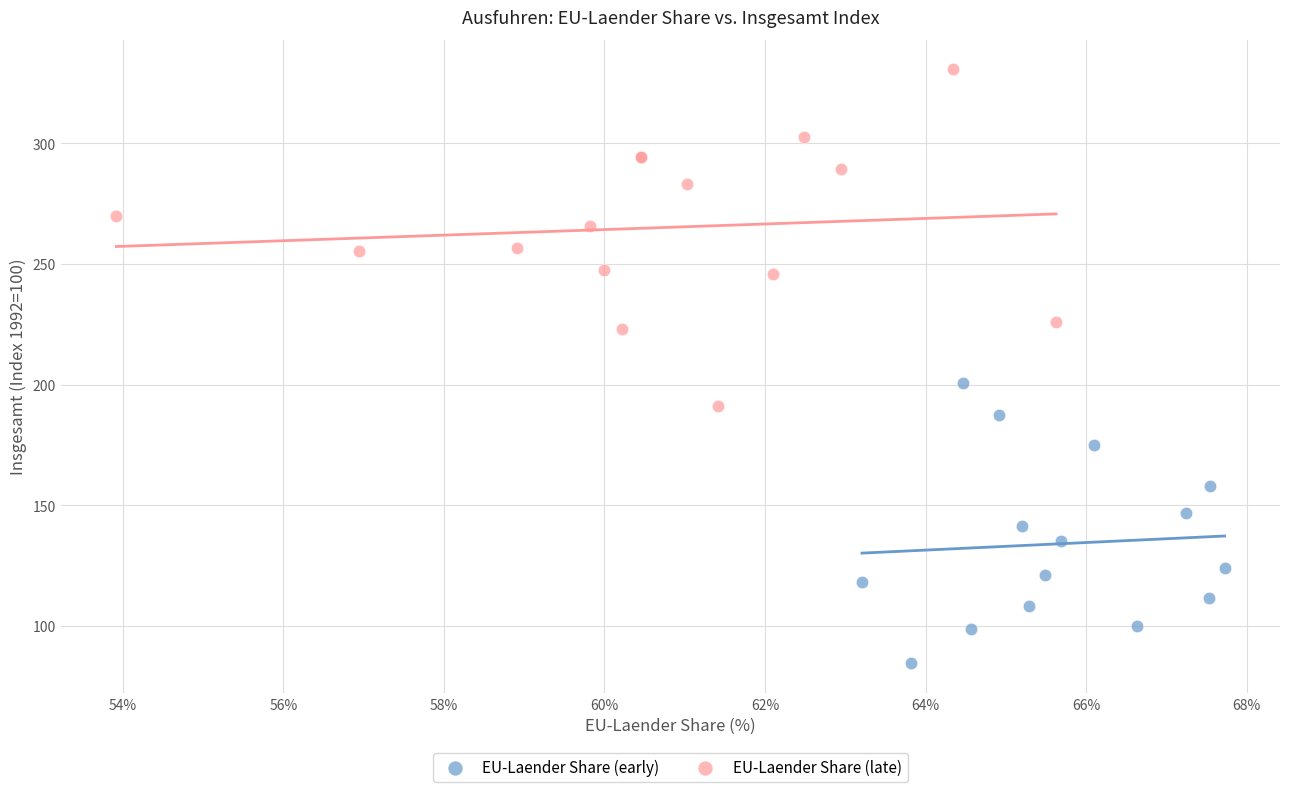

Which series reaches the minimum Y coordinate?

EU-Laender Share (early)